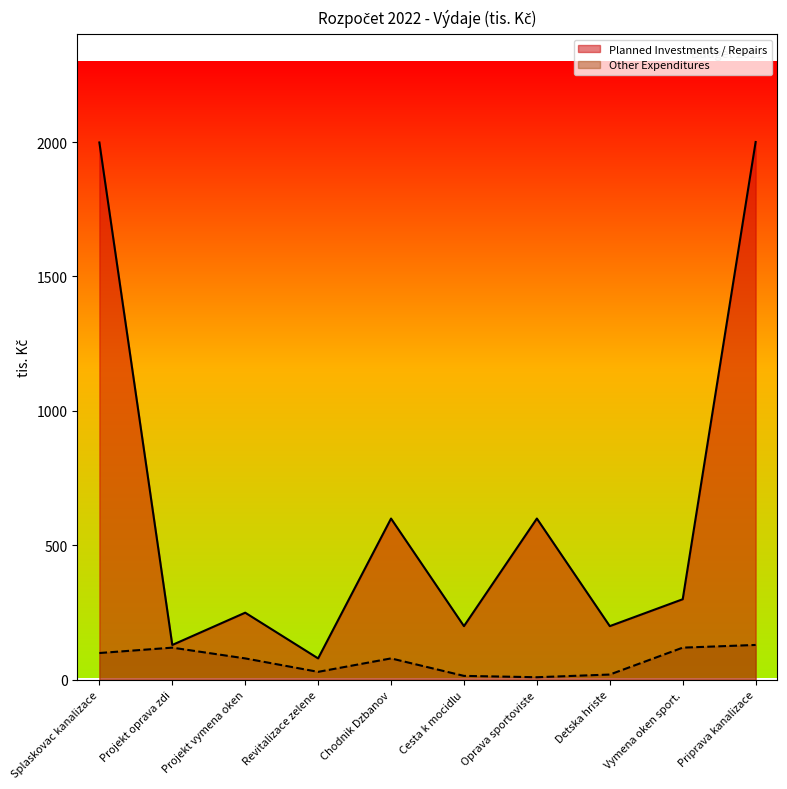

How many series are shown in this chart?

2